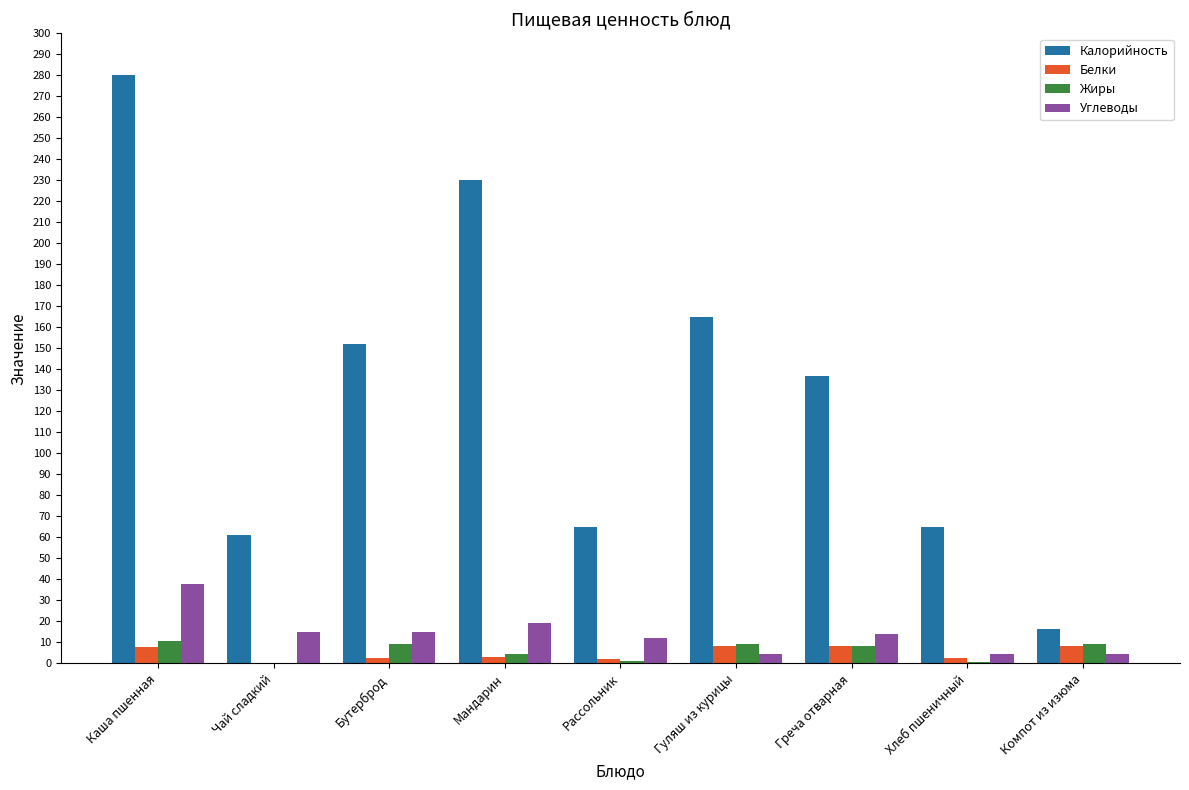

Is the value of Углеводы at Рассольник greater than the value of Белки at Рассольник?

Yes